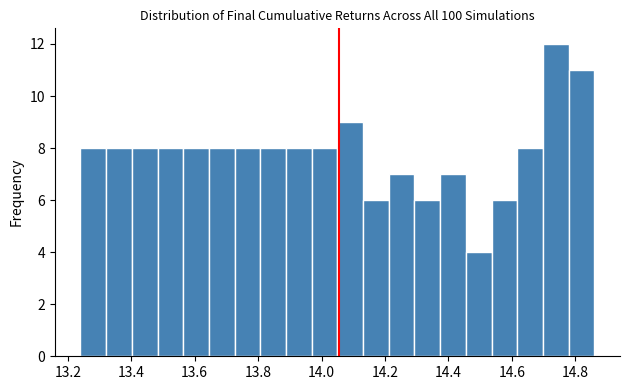

How tall is the bar that spans 14.78 to 14.86 on the x-axis? Neither the bar edges nor the heights are printed on the chart, so give them approximately, as read against the axes.

11